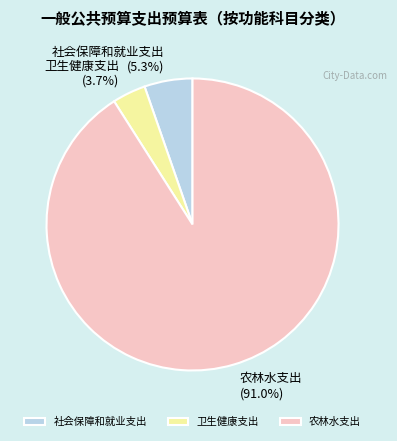

Which category has the smallest portion of the pie?

卫生健康支出